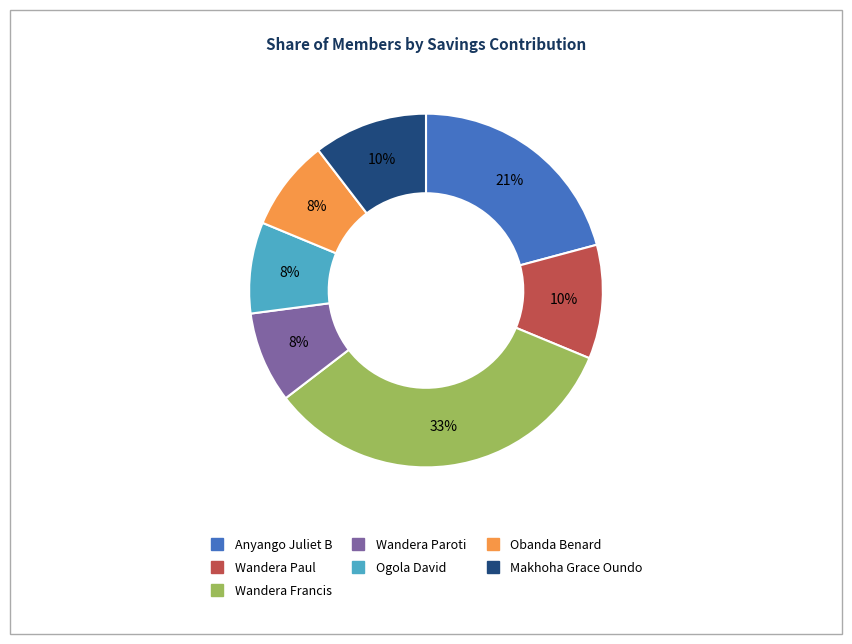

The Wandera Paroti slice represents 15% of the pie. True or false?

False